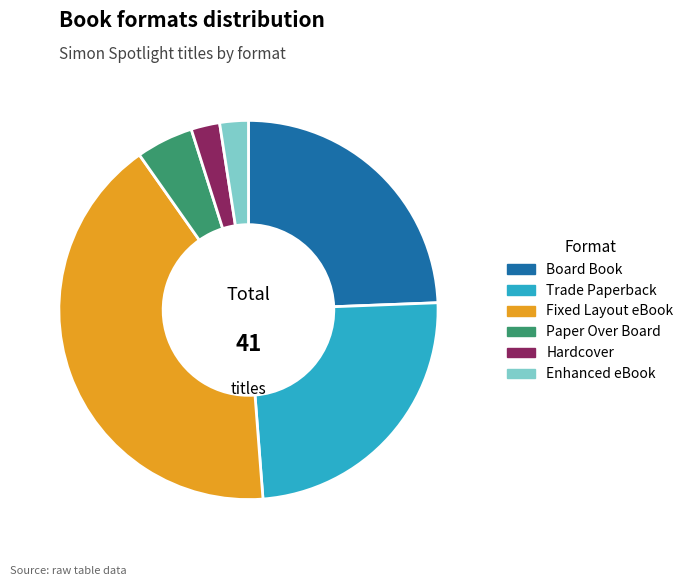

Which has a higher value, Hardcover or Paper Over Board?

Paper Over Board